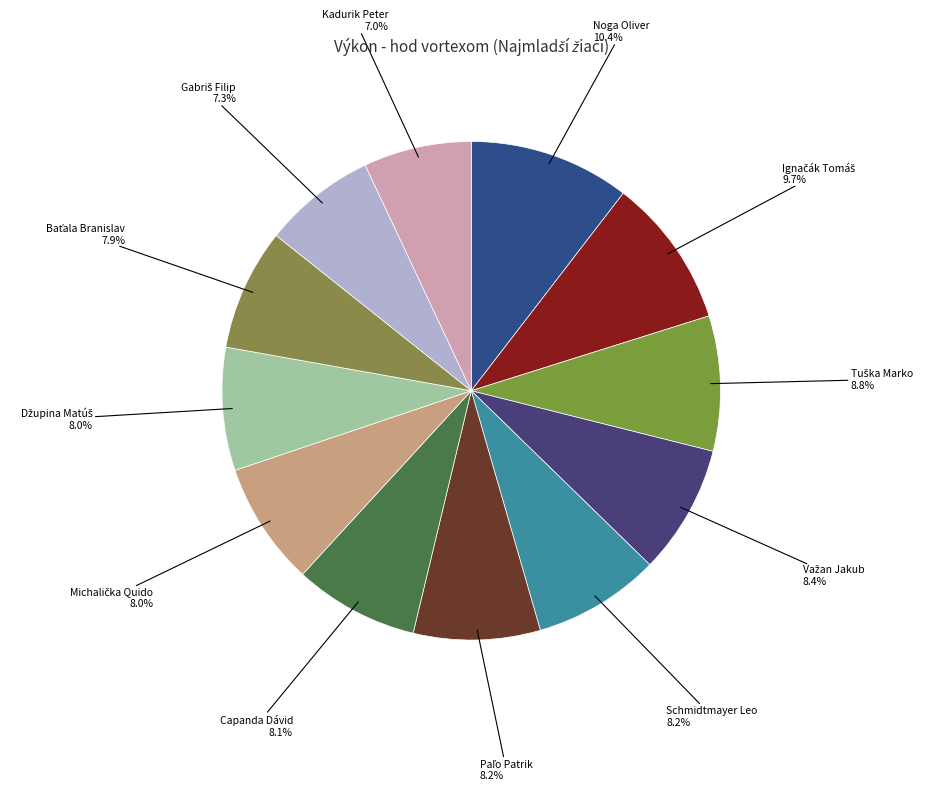

How many slices are in this pie chart?

12